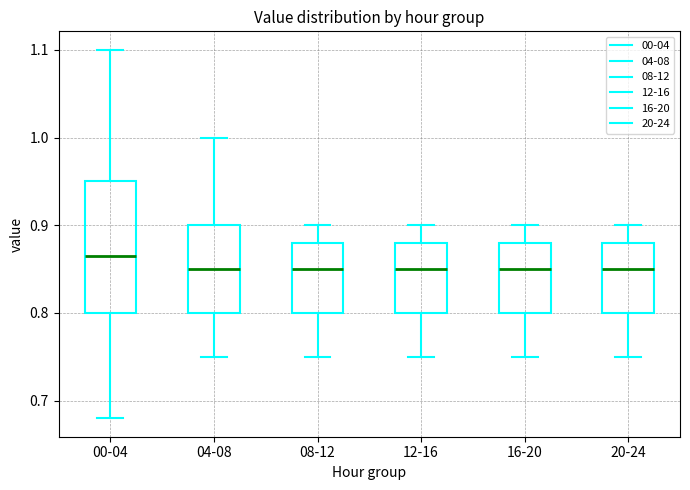

Where is the upper edge of the box for 08-12 on the y-axis? The values are not printed on the chart, so give them approximately, as read against the axis.

0.88